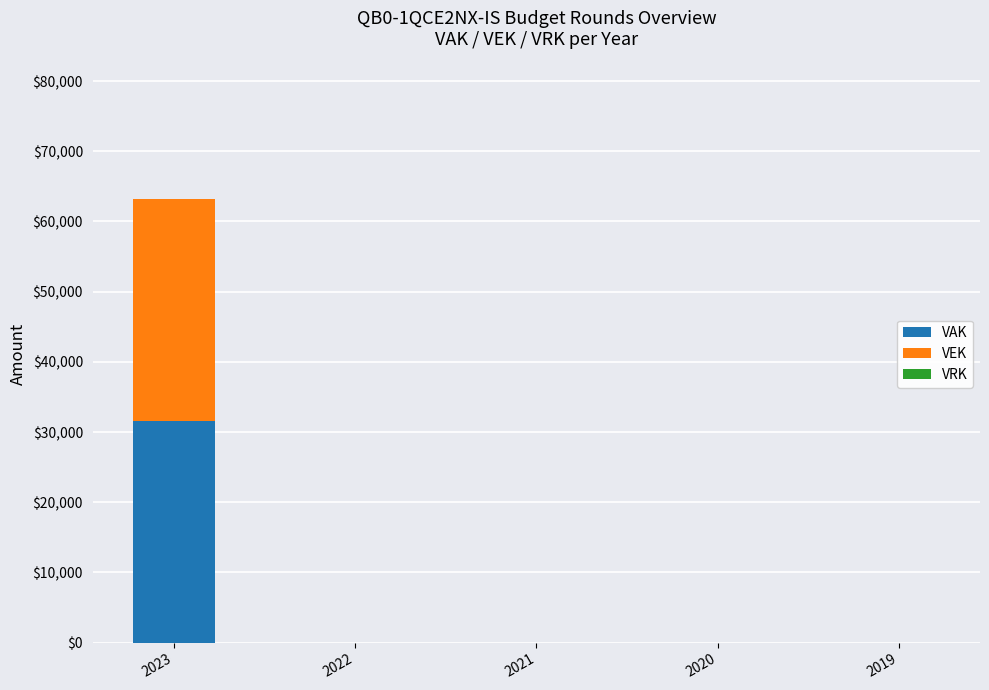

Reading right to left, transcribe the values for VAK.

2019=0	2020=0	2021=0	2022=0	2023=31617